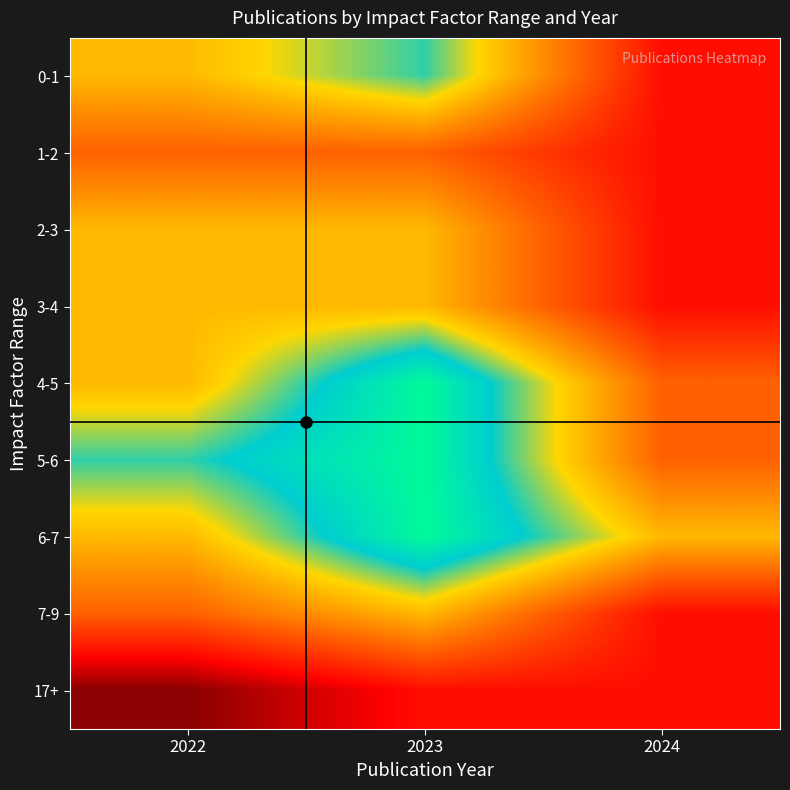

At 2023, list the series in order from smallest to largest.

17+, 1-2, 2-3, 3-4, 7-9, 0-1, 4-5, 5-6, 6-7